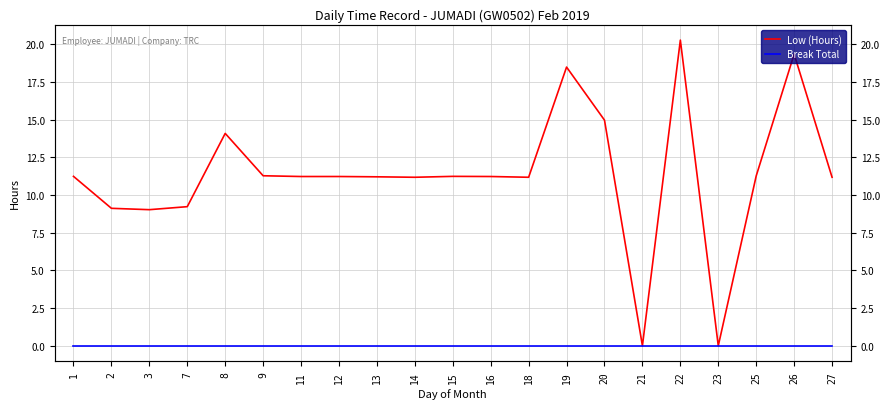

The Low (Hours) series shows 11.2 at 18. True or false?

True